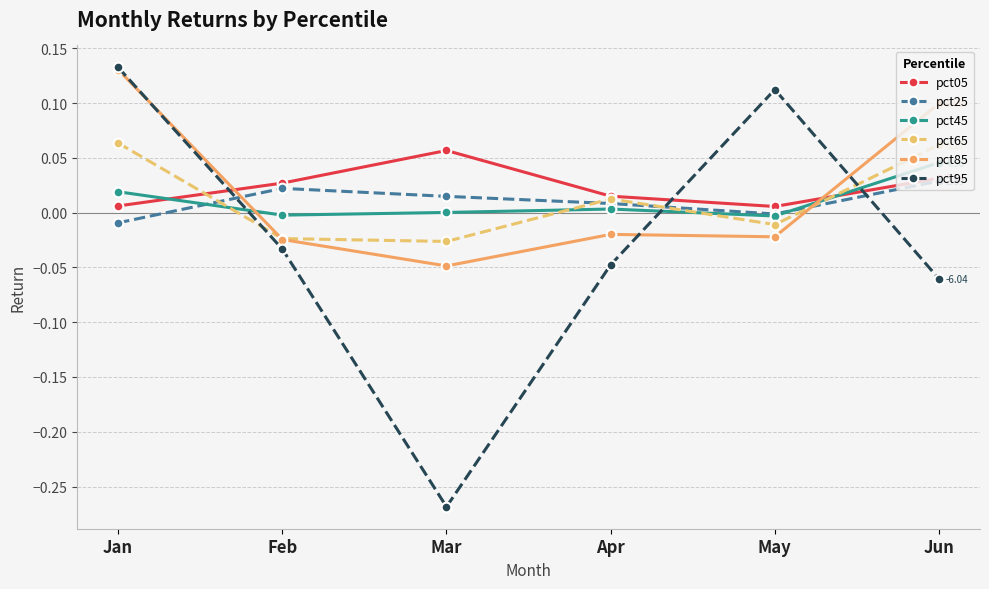

What are all the series names shown in the legend?

pct05, pct25, pct45, pct65, pct85, pct95